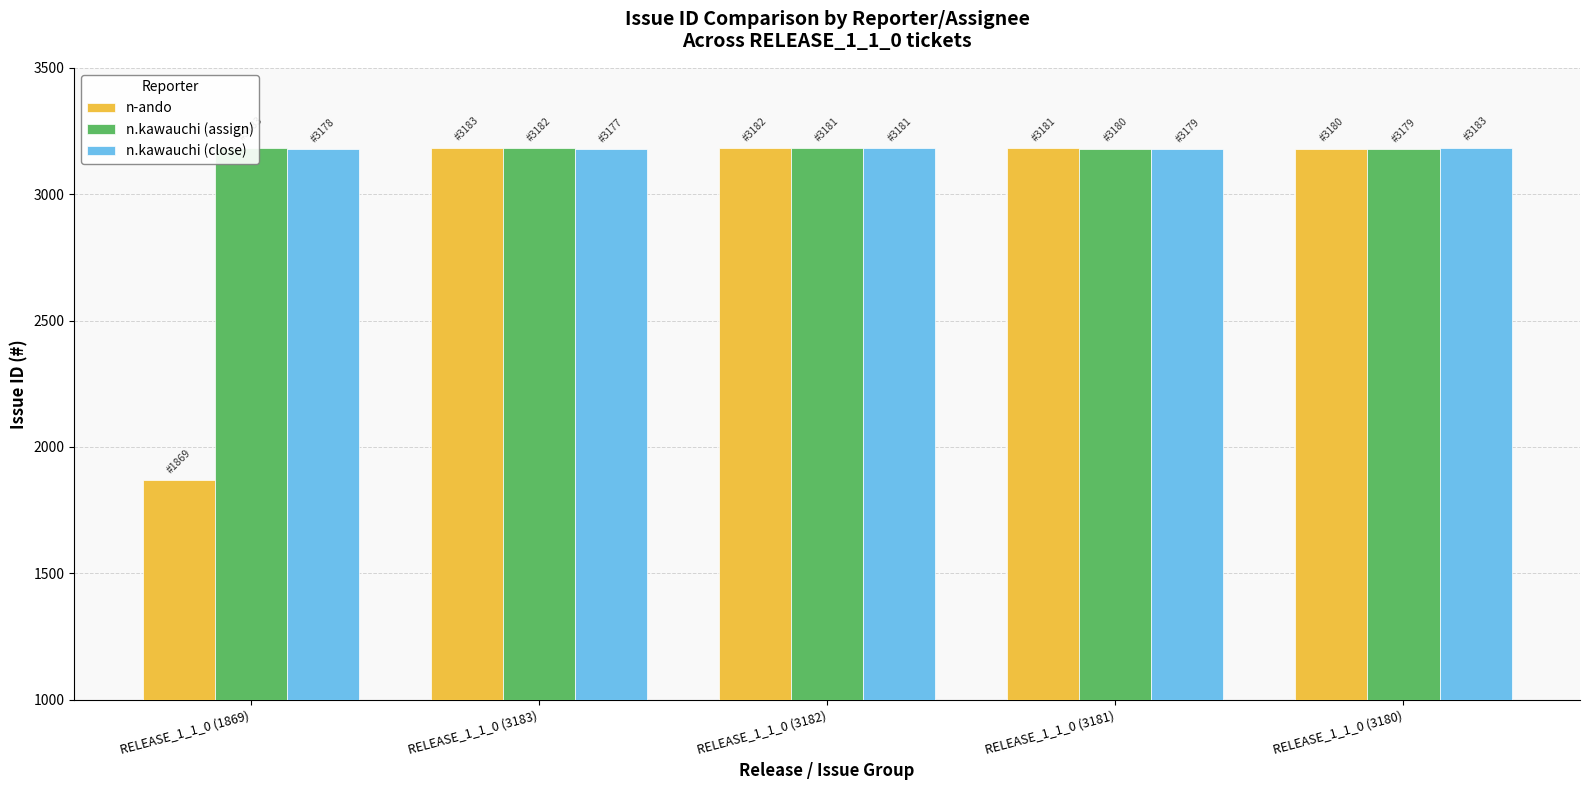

At which label does n-ando reach its minimum?

RELEASE_1_1_0 (1869)